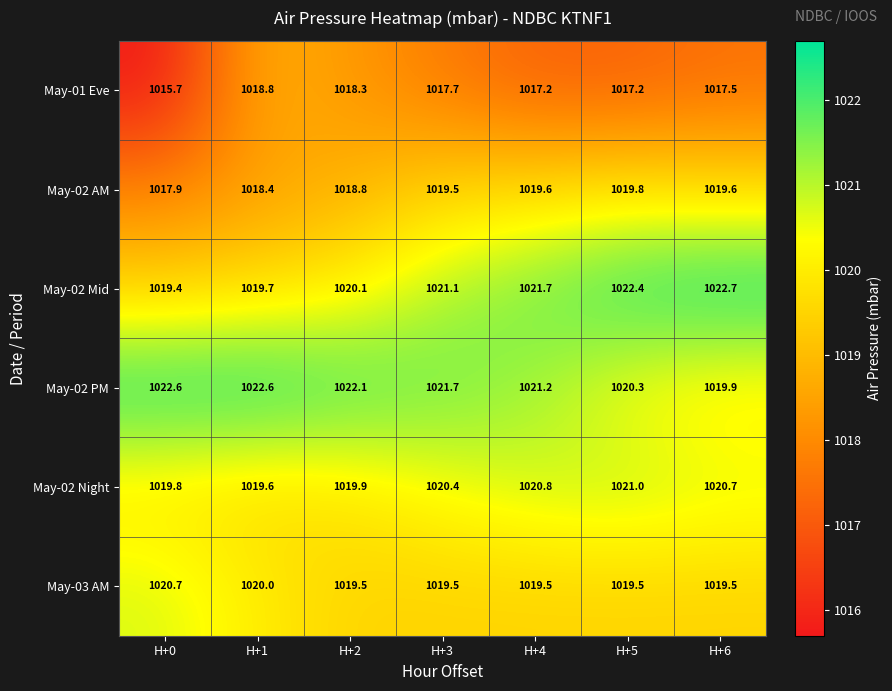

What is the spread (max minus min) of values at H+6?

5.2